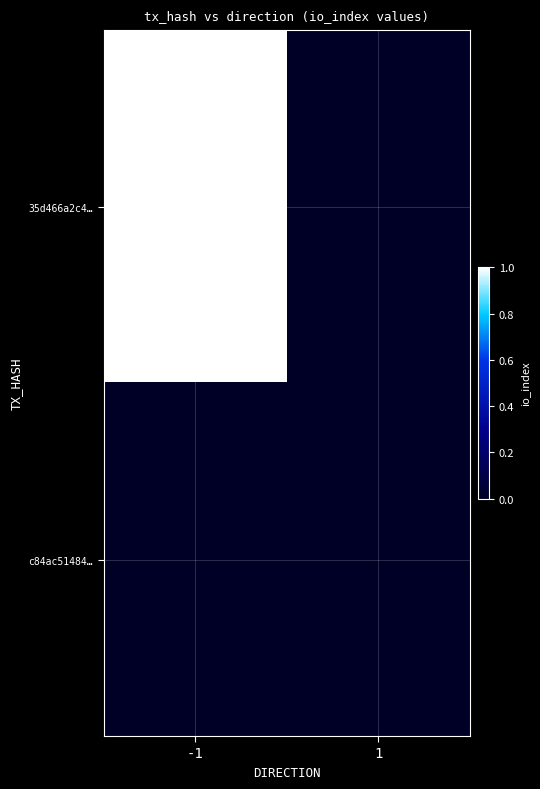

Rank the series at 1 from highest to lowest value.

35d466a2c4…, c84ac51484…